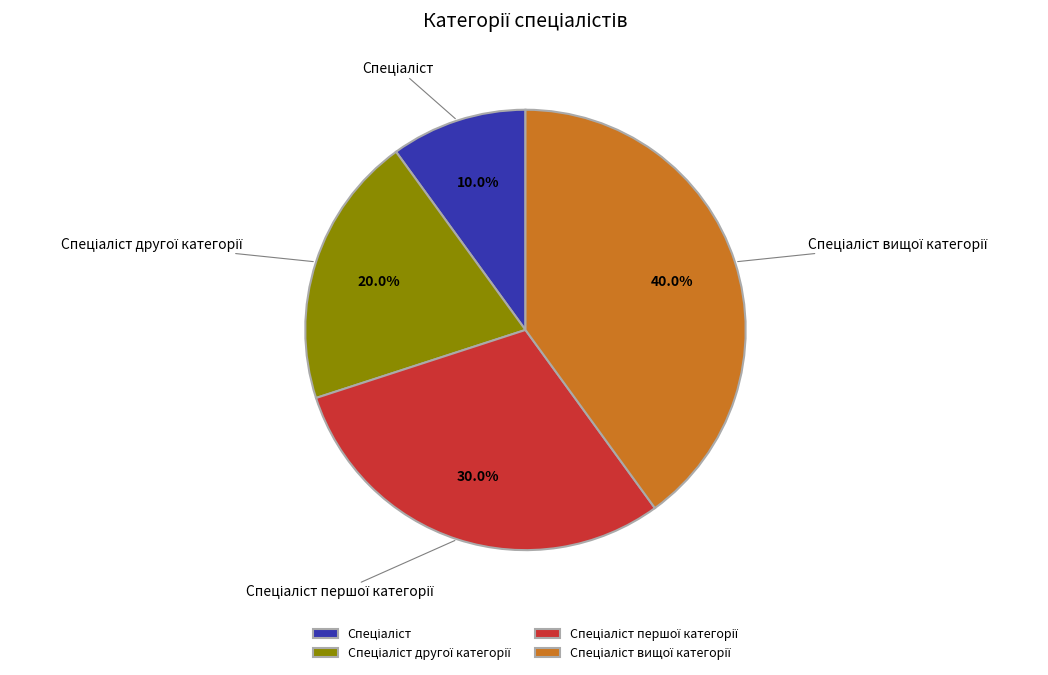

Is there any slice that represents more than half of the pie?

No